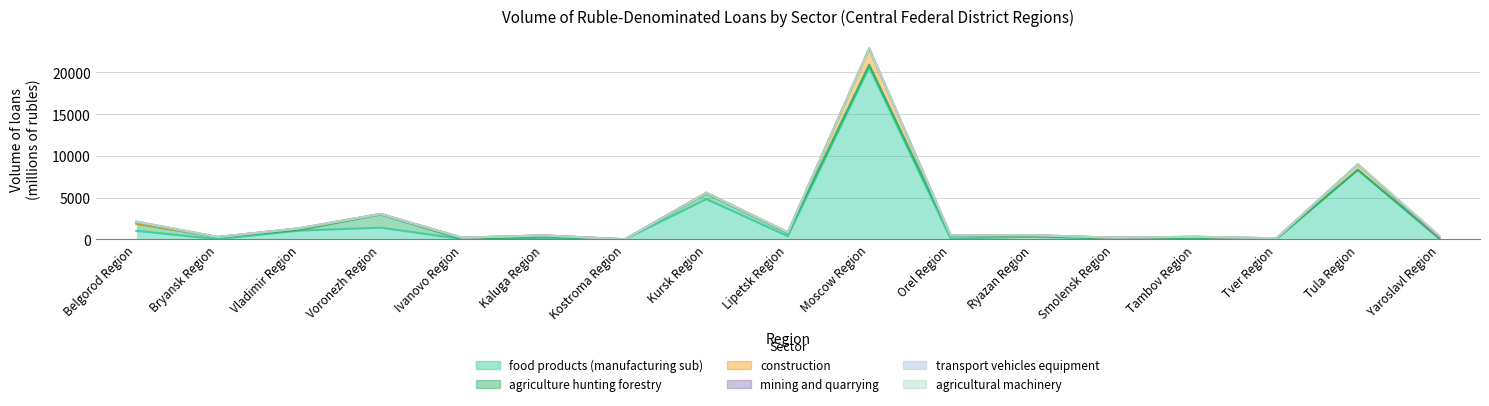

Is the value of construction at Tver Region greater than the value of agricultural machinery at Ryazan Region?

Yes